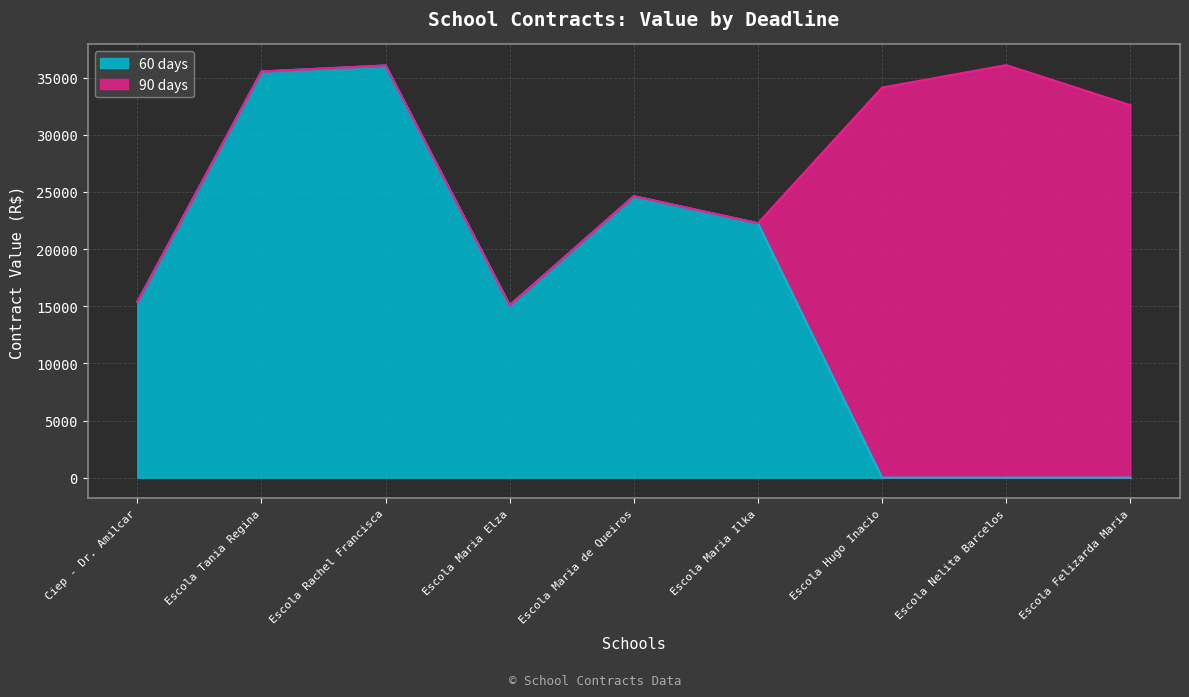

Where does the data first go above 15392?

Ciep - Dr. Amilcar